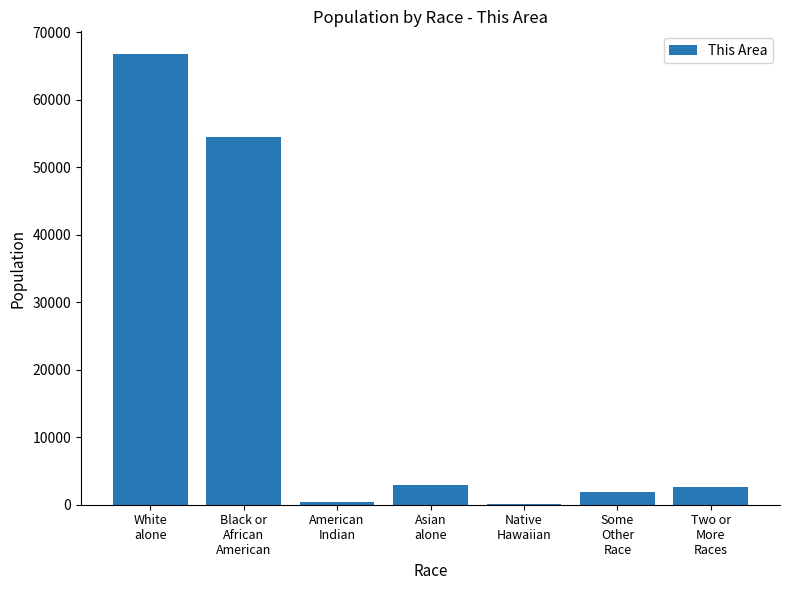

Is it true that the value at White
alone is 14572?

False